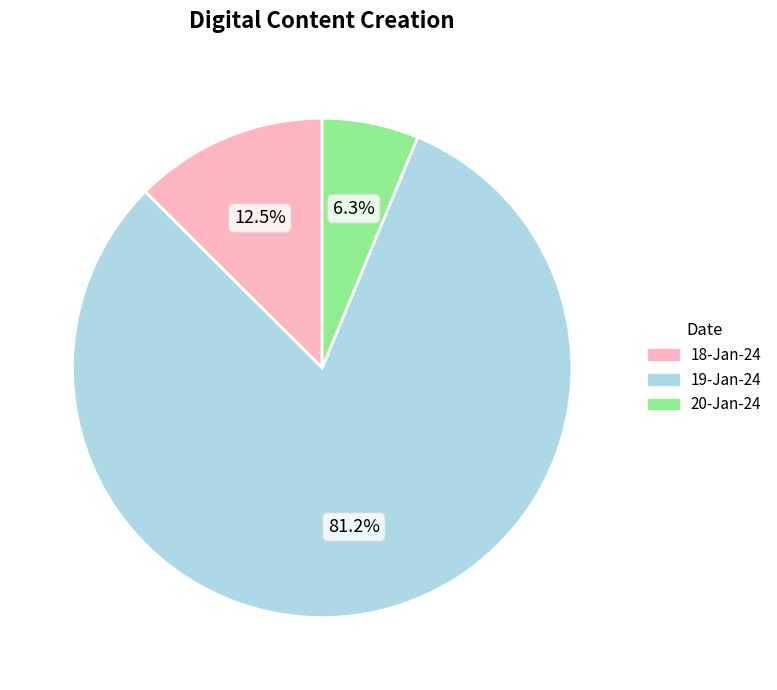

Which has a higher value, 19-Jan-24 or 18-Jan-24?

19-Jan-24